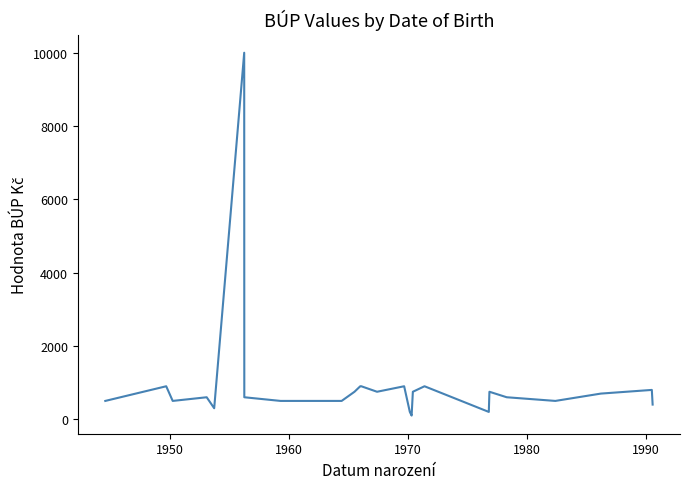

What is the greatest value displayed?

10000